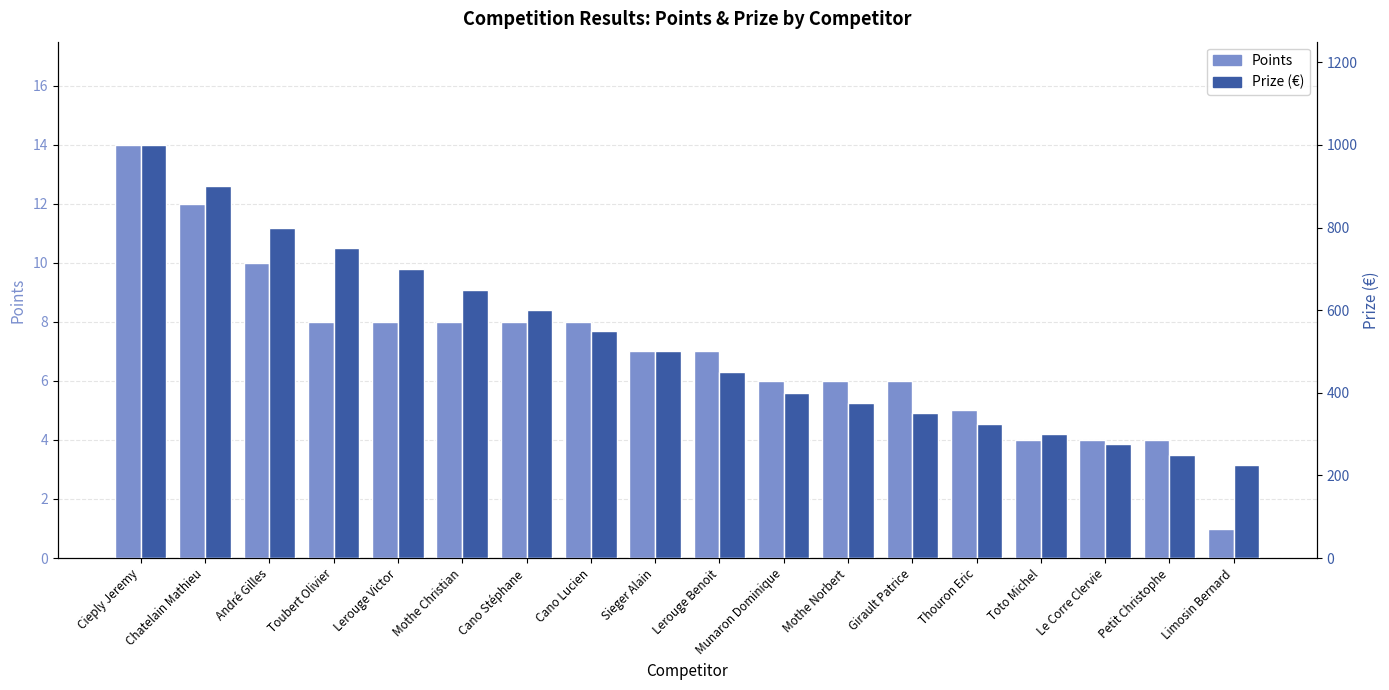

At Petit Christophe, list the series in order from largest to smallest.

Prize, Points